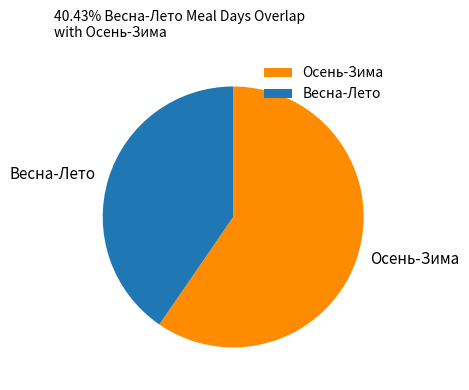

What is the smallest slice in the pie chart?

Весна-Лето